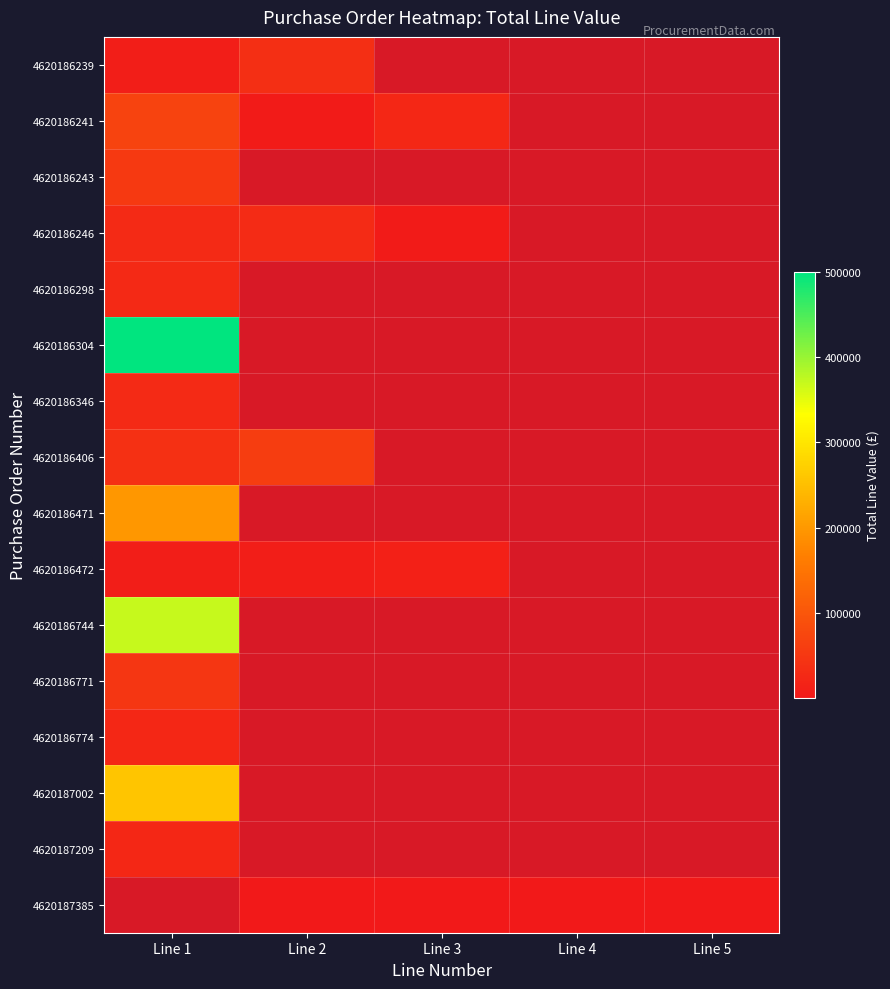

Count the number of categories in the chart.

5